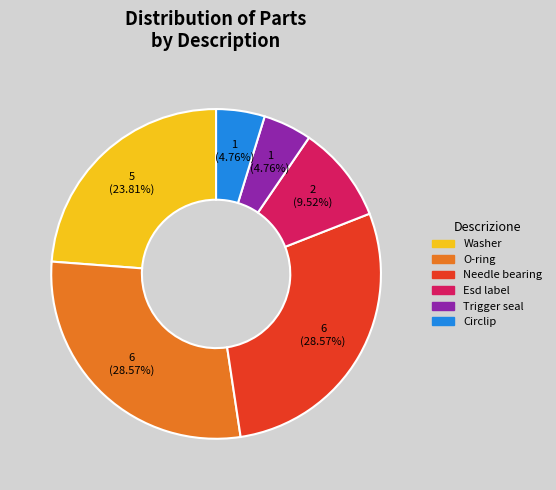

How many segments does this pie chart have?

6